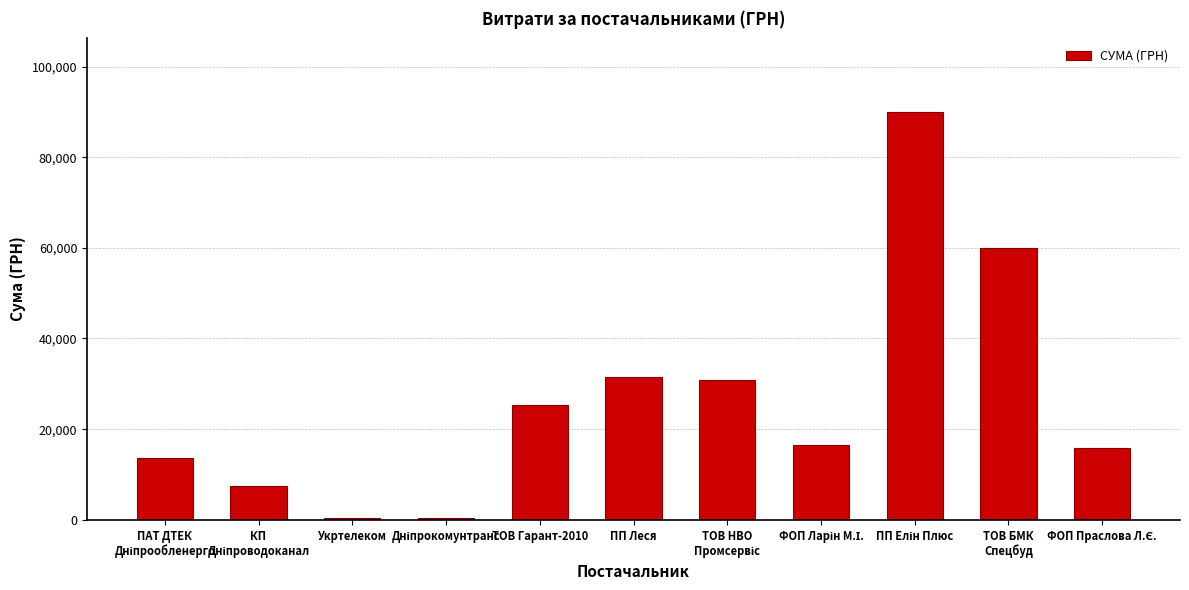

What is the sum of all values?

291867.3